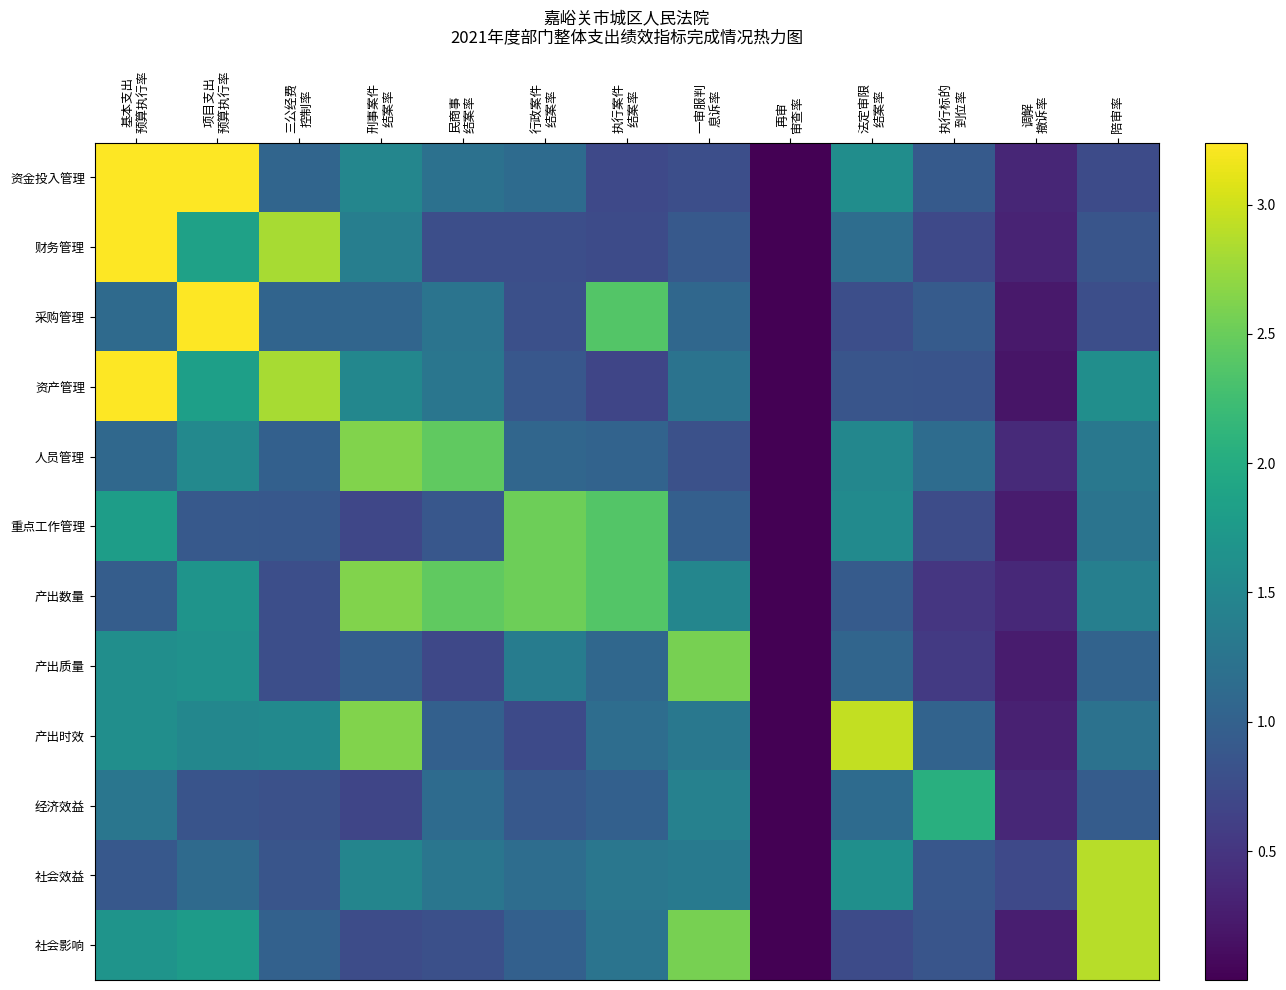

What is the spread (max minus min) of values at 一审服判
息诉率?

1.8